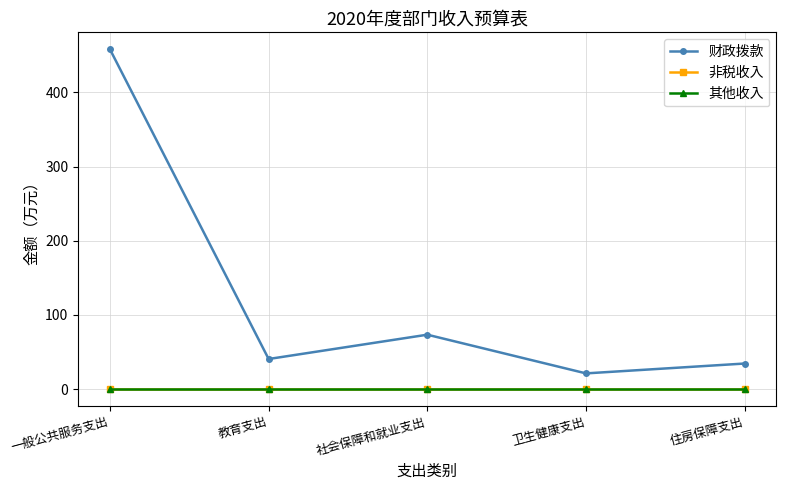

Which series changed the most between 一般公共服务支出 and 教育支出?

财政拨款